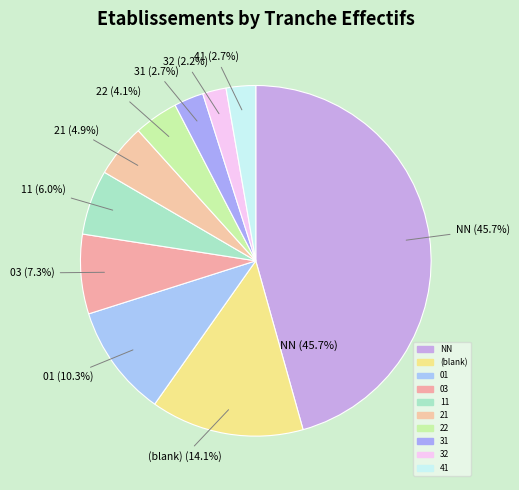

Is there a majority slice in this chart?

No